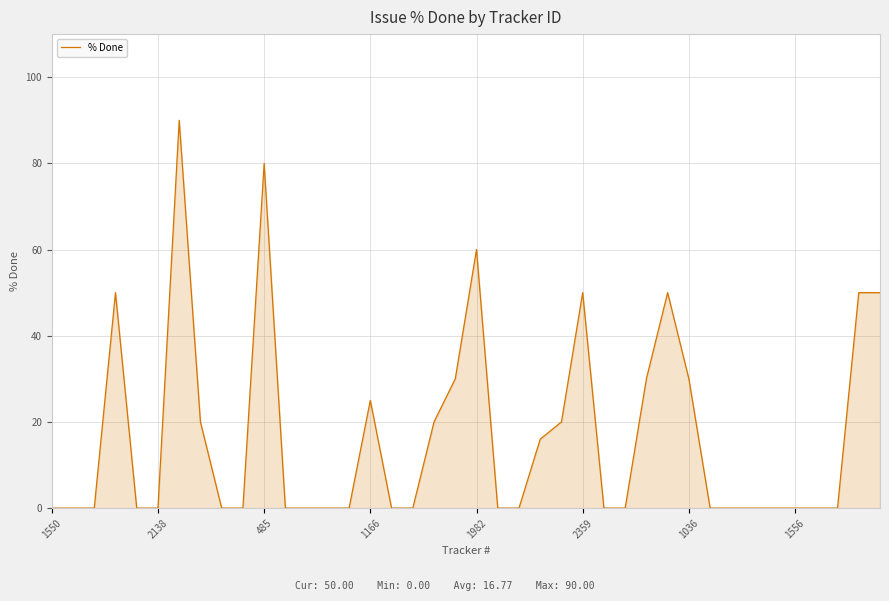

What is the greatest value displayed?

90